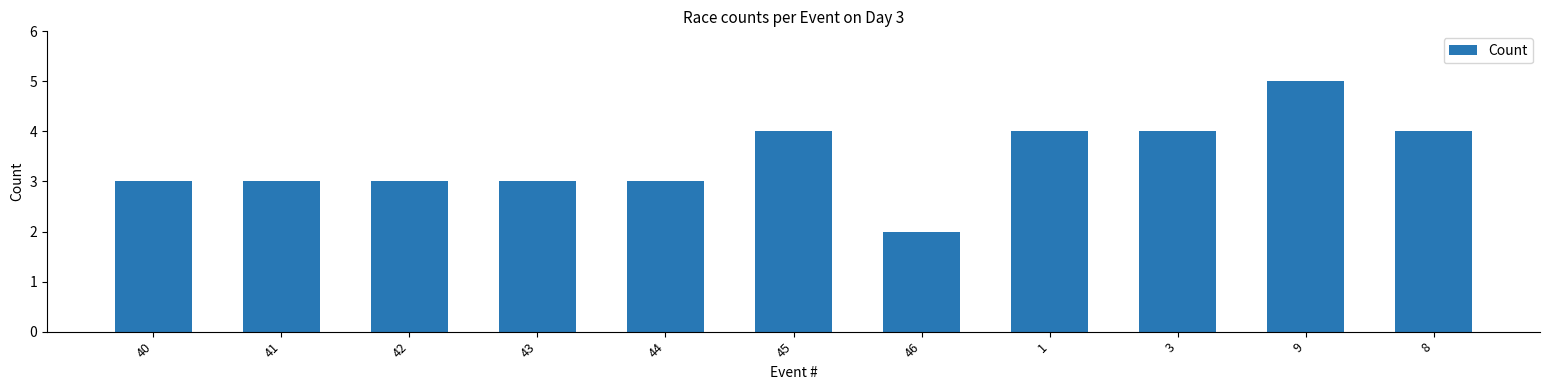

True or false: the data shows 3 at 44.

True